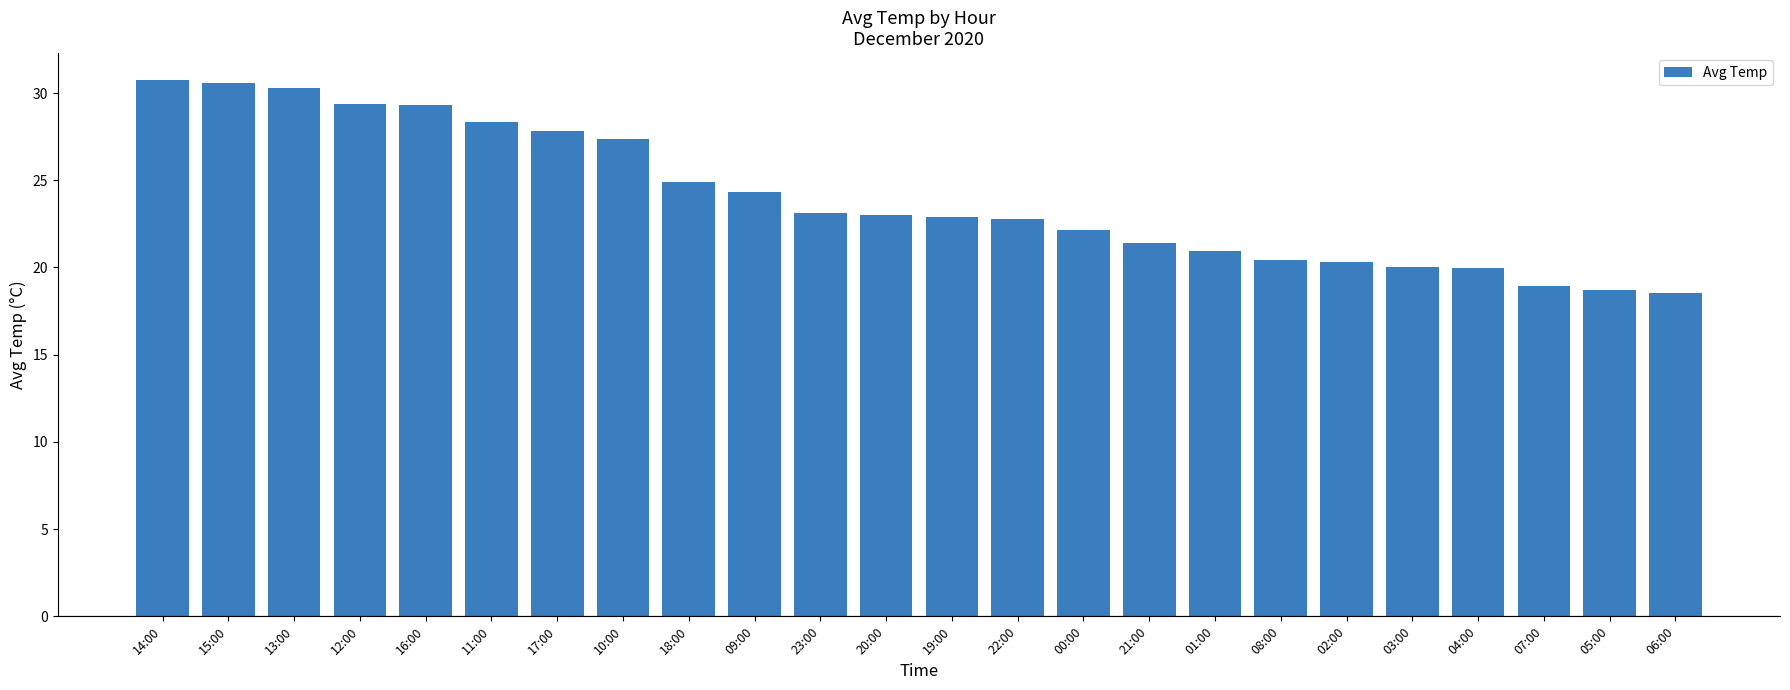

What is the average value?

24.0